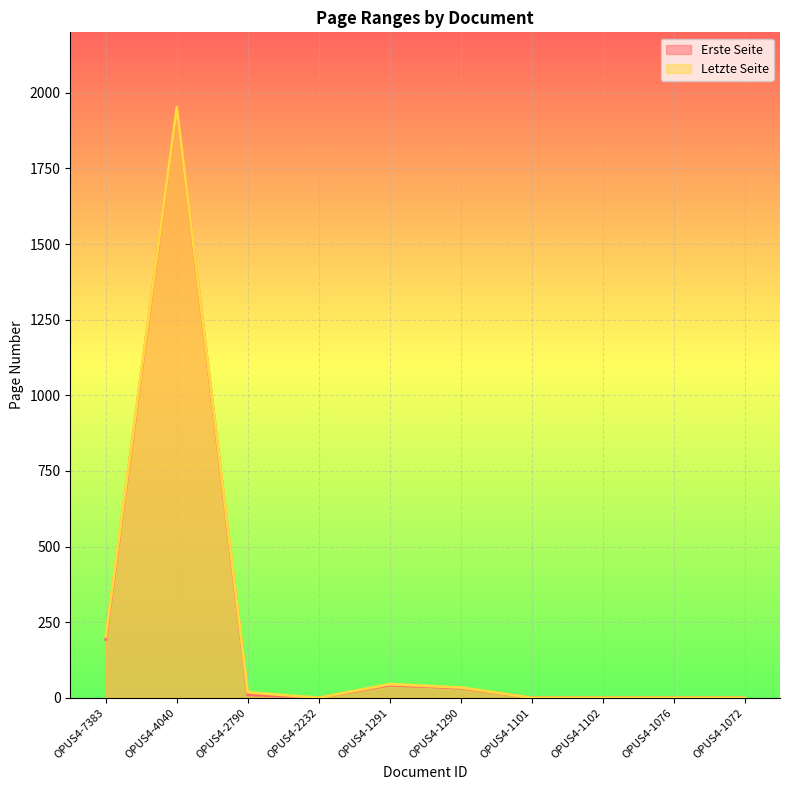

Is the value of Letzte Seite at OPUS4-7383 greater than the value of Erste Seite at OPUS4-1072?

Yes